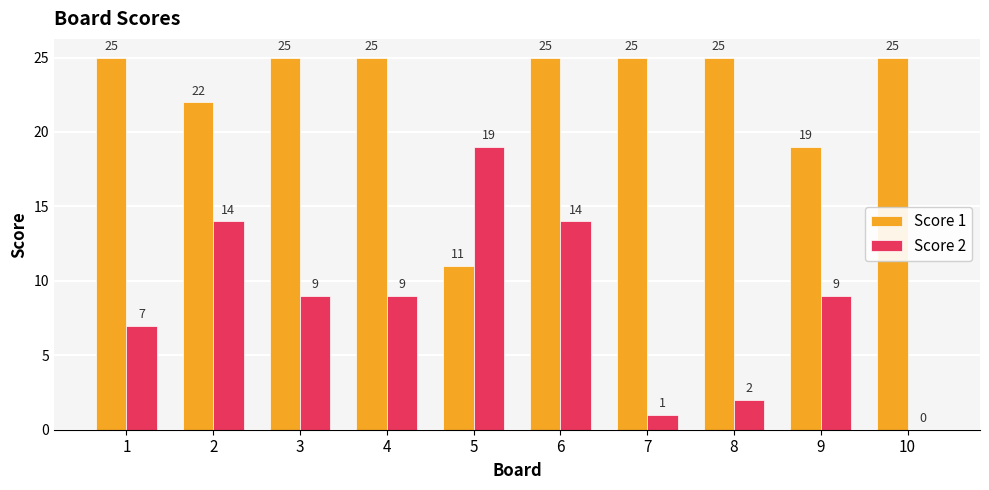

What is the maximum value shown in the chart?

25